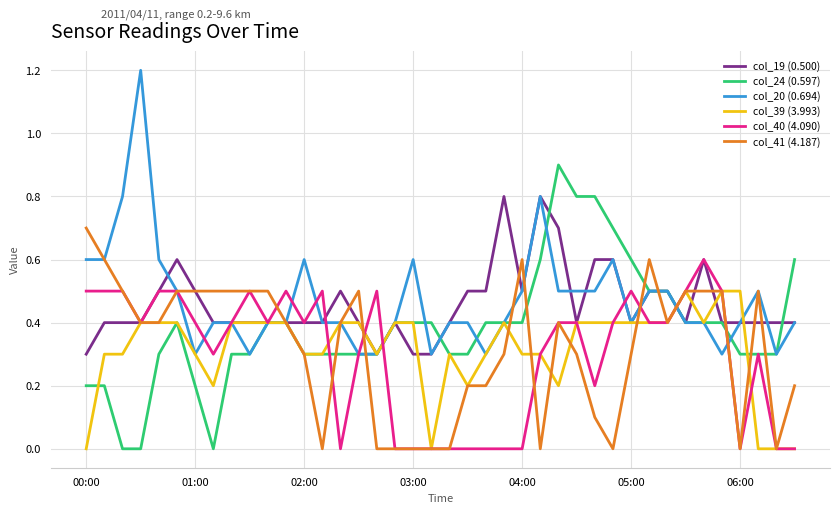

Rank the series by their maximum value, from highest to lowest.

col_20 (0.694), col_24 (0.597), col_19 (0.500), col_41 (4.187), col_40 (4.090), col_39 (3.993)